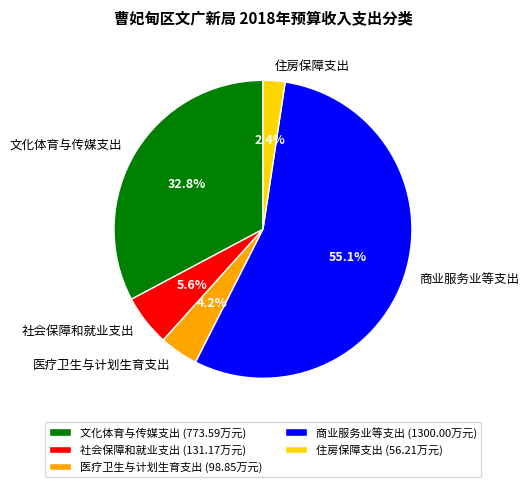

What is the largest slice in the pie chart?

商业服务业等支出